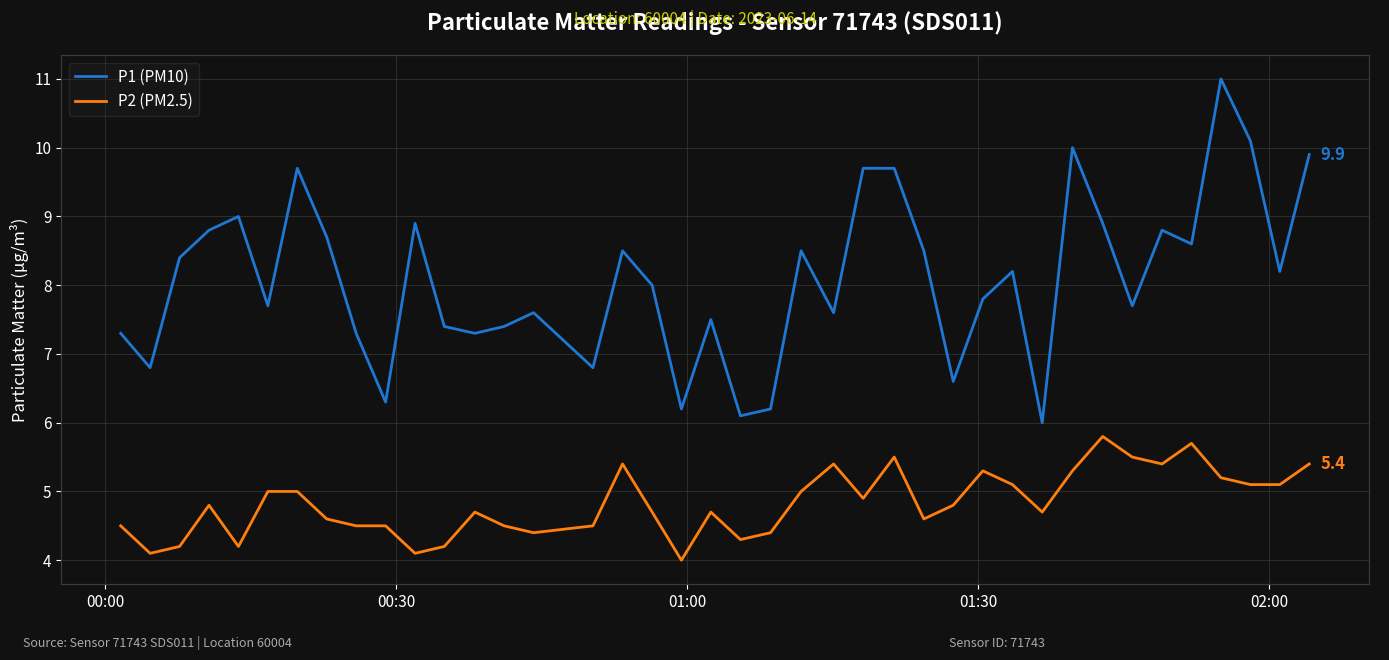

Reading left to right, transcribe all the data shown in this chart.

P1 (PM10): 7.3	6.8	8.4	8.8	9.0	7.7	9.7	8.7	7.3	6.3	8.9	7.4	7.3	7.4	7.6	6.8	8.5	8.0	6.2	7.5	6.1	6.2	8.5	7.6	9.7	9.7	8.5	6.6	7.8	8.2	6.0	10.0	8.9	7.7	8.8	8.6	11.0	10.1	8.2	9.9
P2 (PM2.5): 4.5	4.1	4.2	4.8	4.2	5.0	5.0	4.6	4.5	4.5	4.1	4.2	4.7	4.5	4.4	4.5	5.4	4.7	4.0	4.7	4.3	4.4	5.0	5.4	4.9	5.5	4.6	4.8	5.3	5.1	4.7	5.3	5.8	5.5	5.4	5.7	5.2	5.1	5.1	5.4